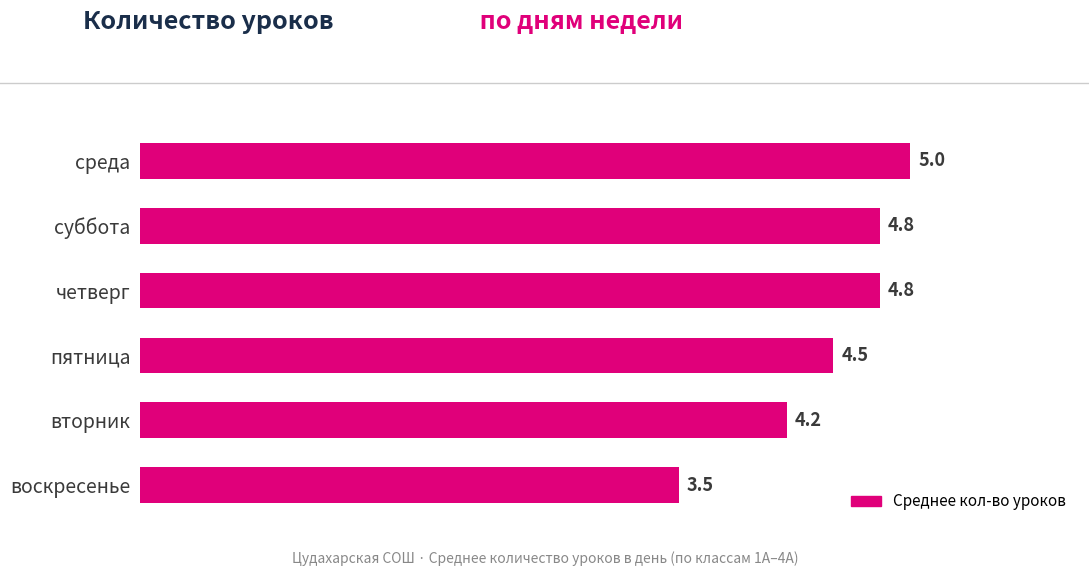

What is the greatest value displayed?

5.0